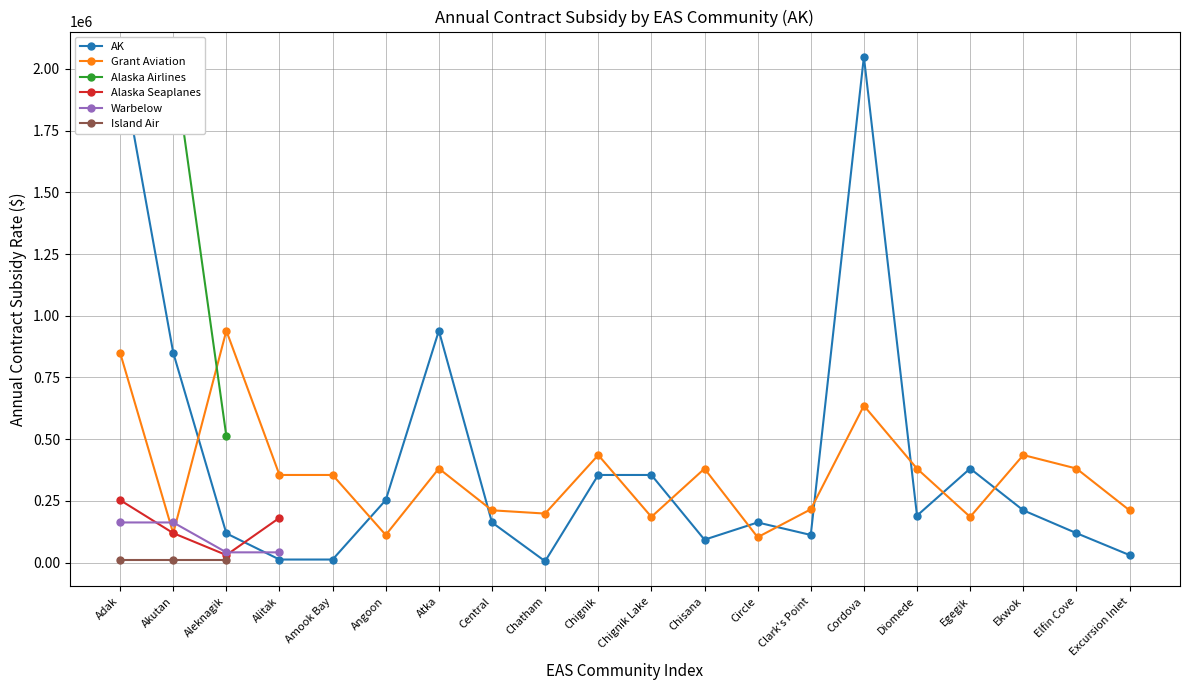

At which category is the sum across all series the highest?

Adak